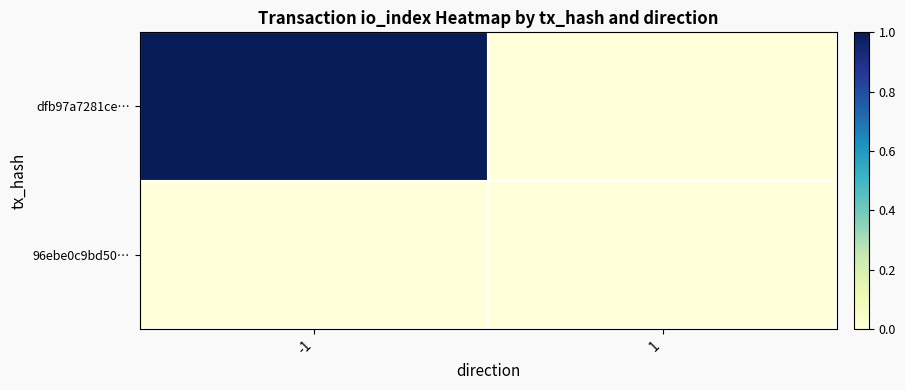

List the series in order of their overall mean, highest first.

dfb97a7281ce…, 96ebe0c9bd50…